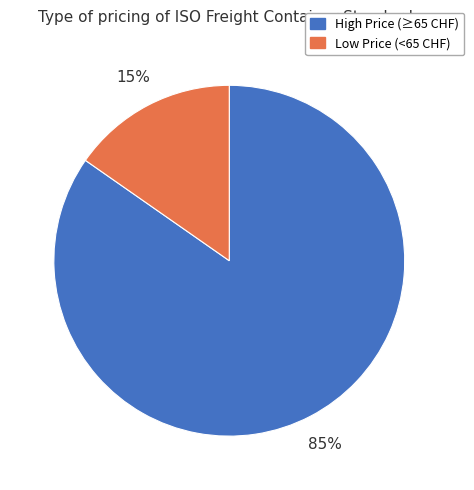

Is there any slice that represents more than half of the pie?

Yes